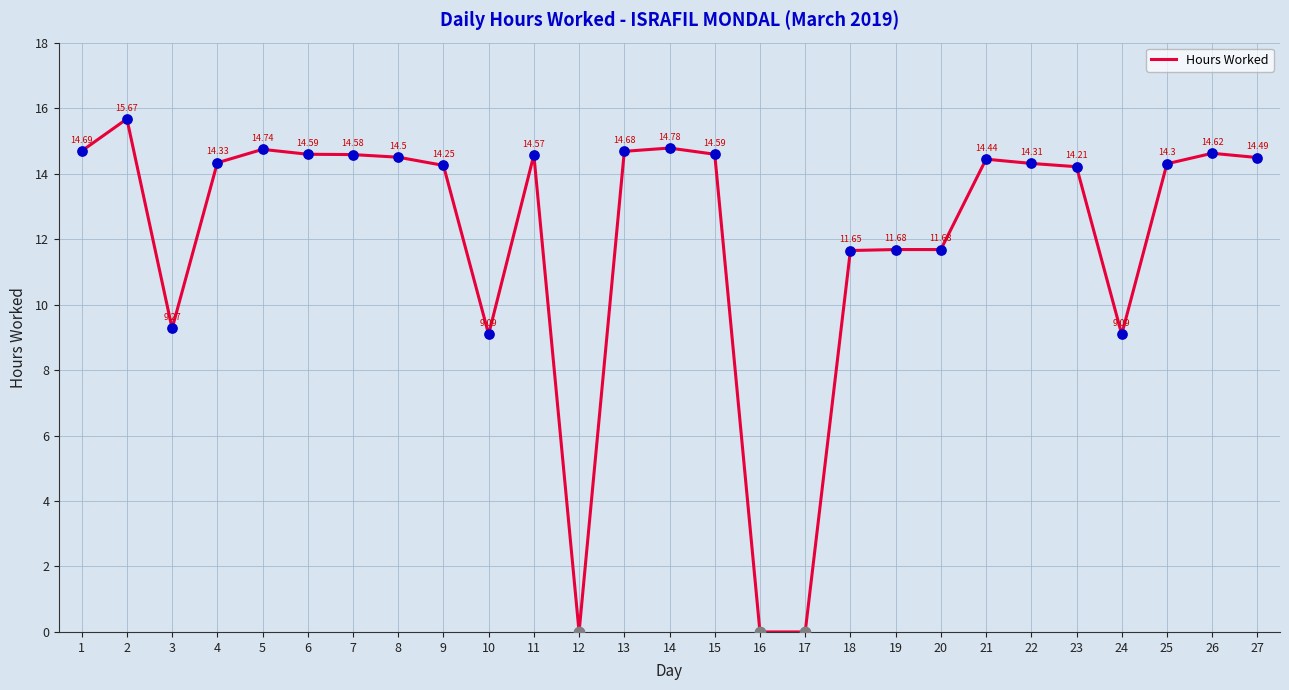

Approximately how many times larger is the value at 6 compared to 8?

1.0